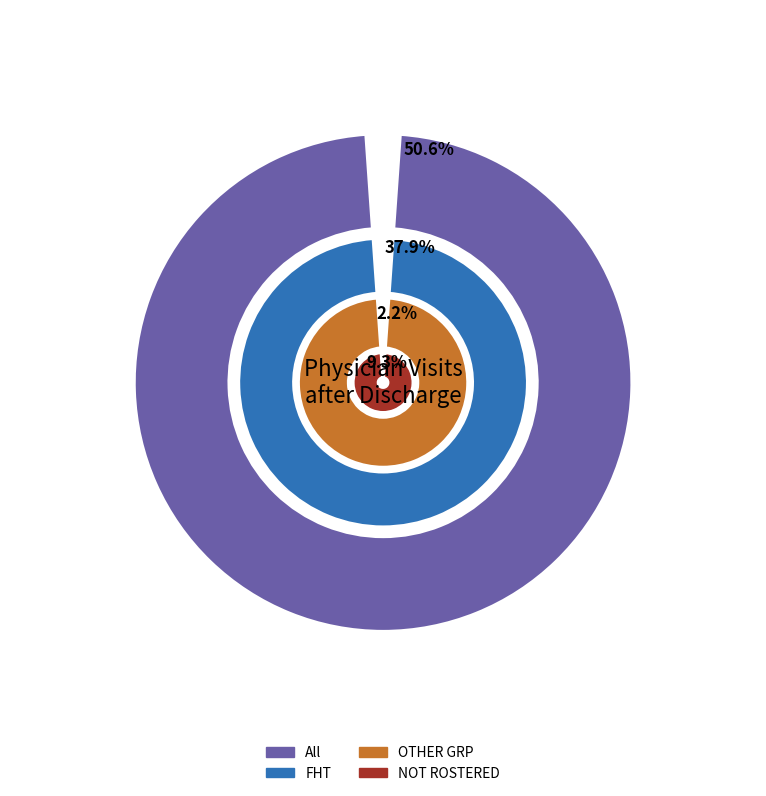

Between 2021/22 and 2022/23, which series saw the biggest shift?

All